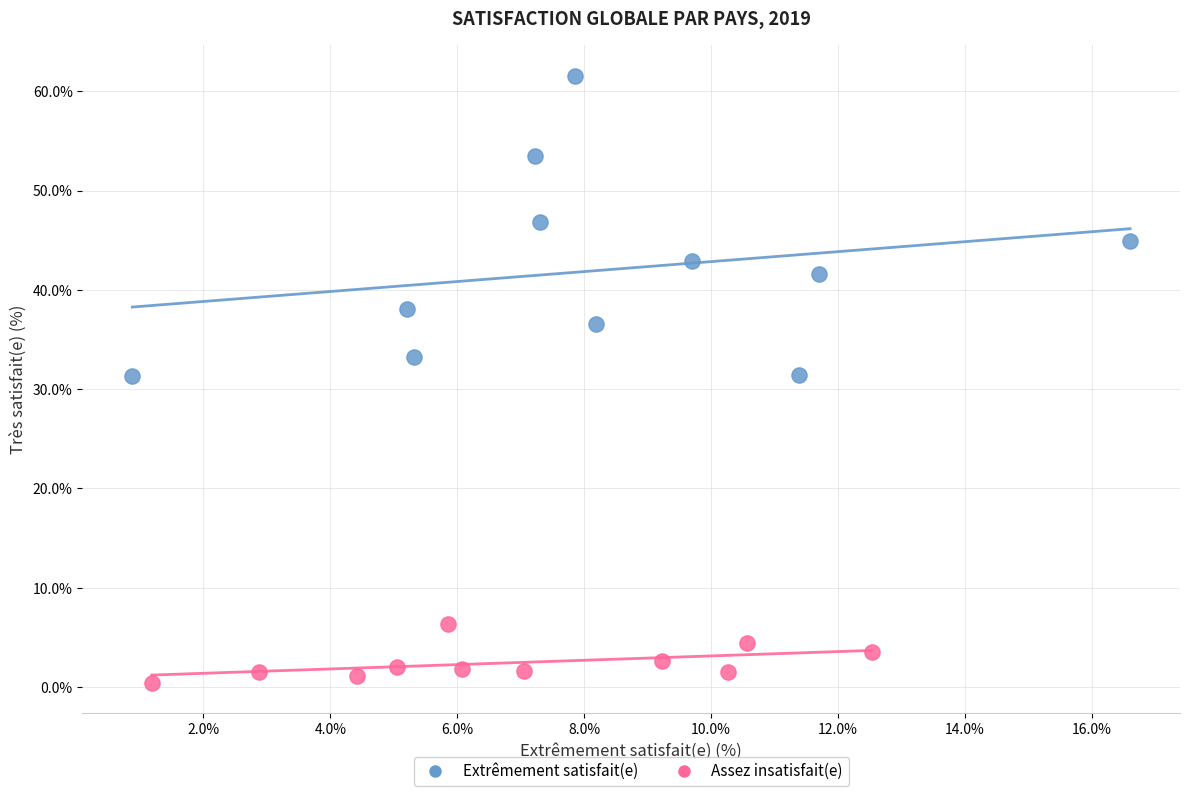

Which series contains the lowest Y value?

Assez insatisfait(e)